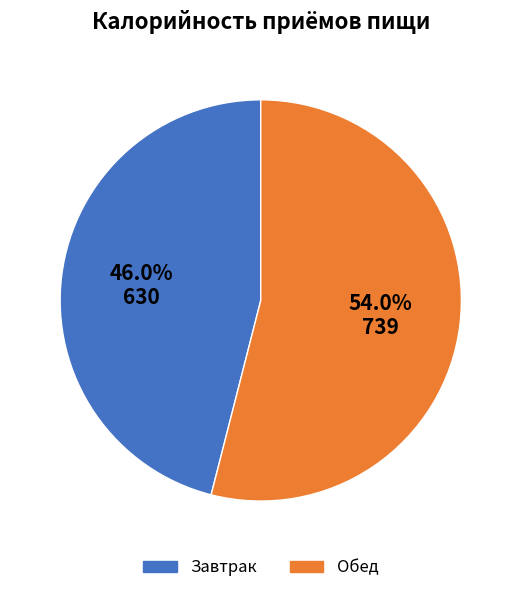

To the nearest percent, what is the combined percentage of Обед and Завтрак?

100%